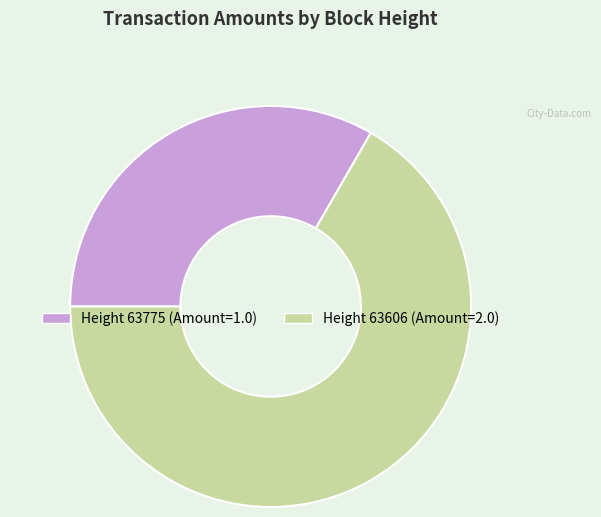

Is there a majority slice in this chart?

Yes